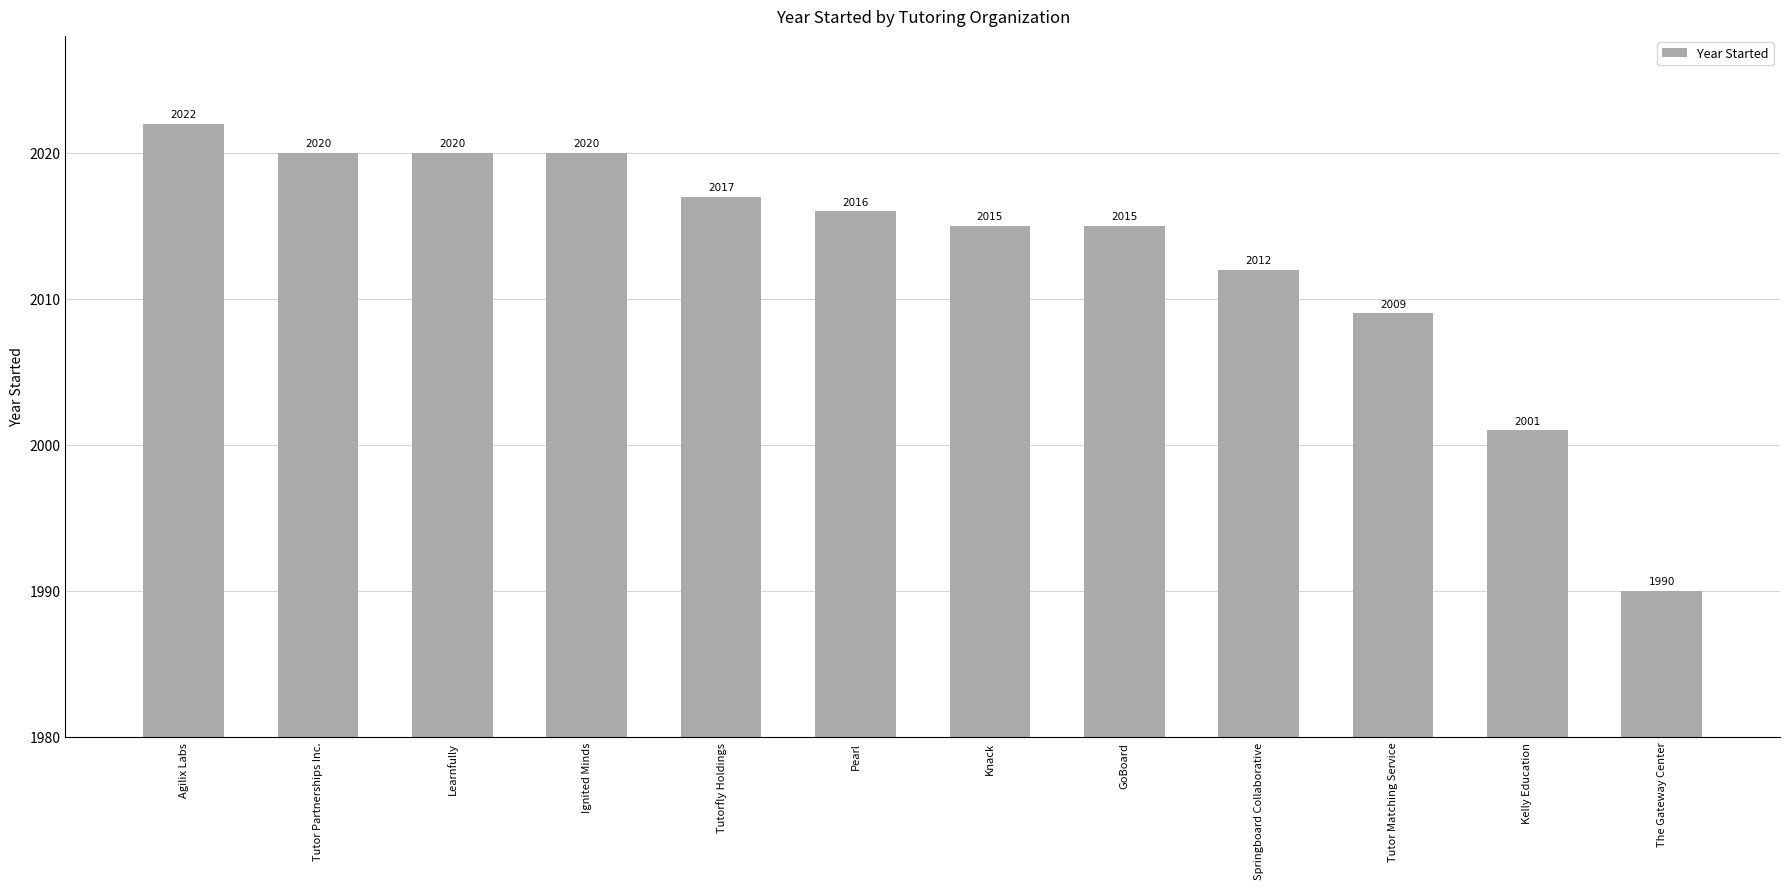

Does the chart contain stacked bars?

No